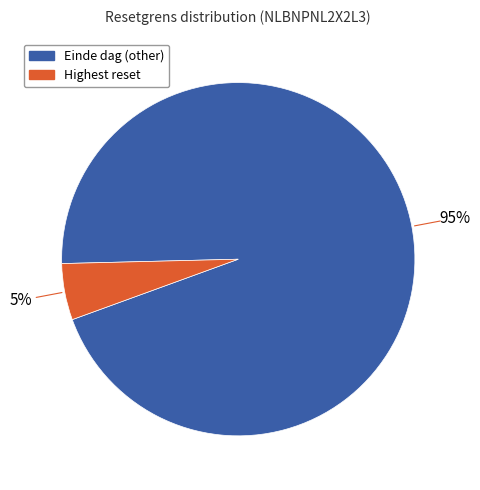

To the nearest percent, what is the average slice percentage?

50%